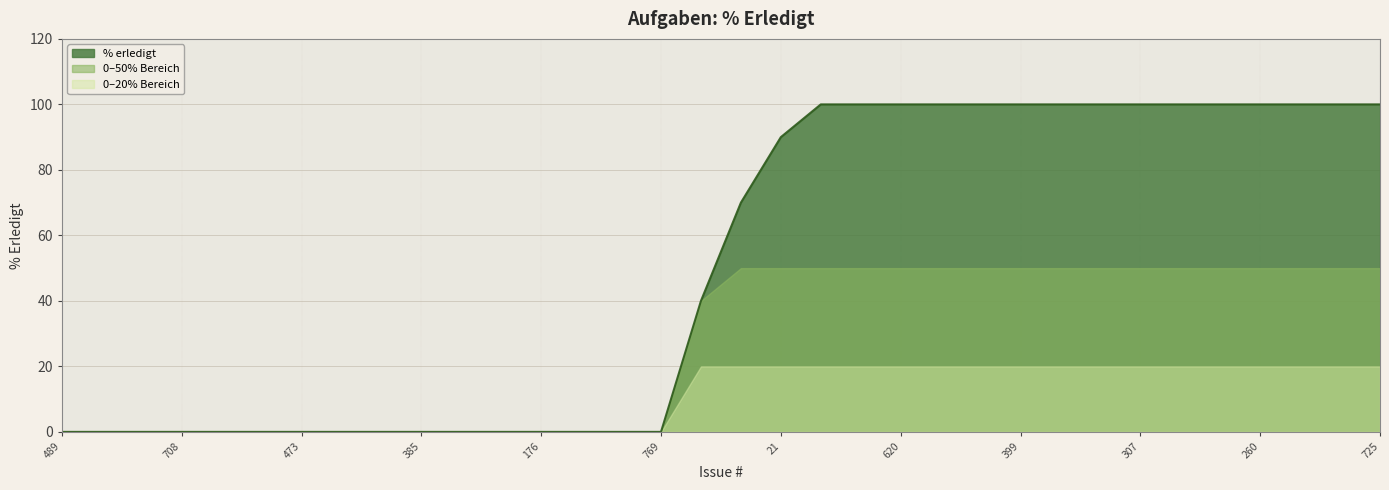

True or false: the data has more than 1 interior local peaks.

False